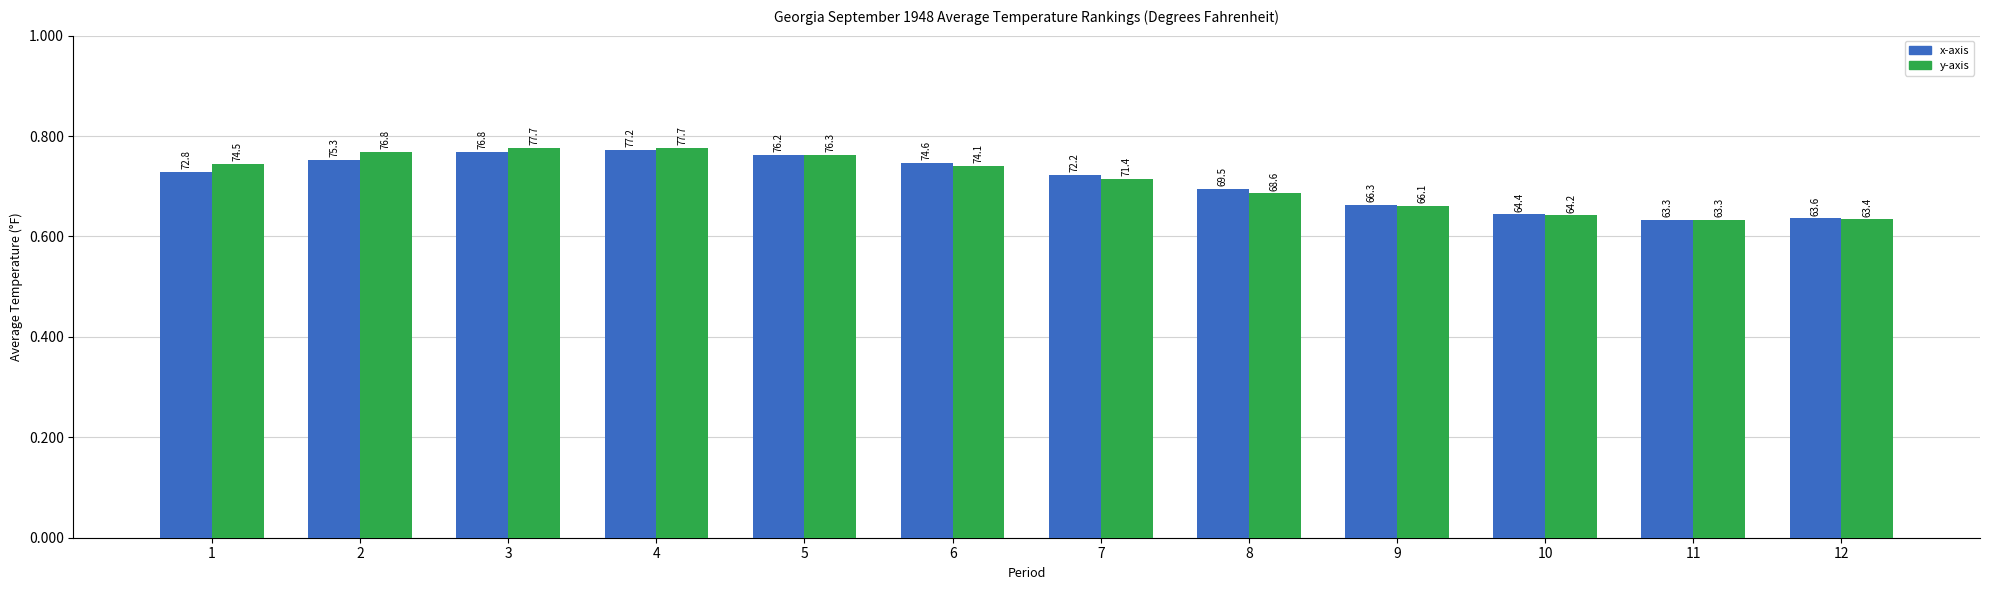

What is the total value across all series at 7?

143.6